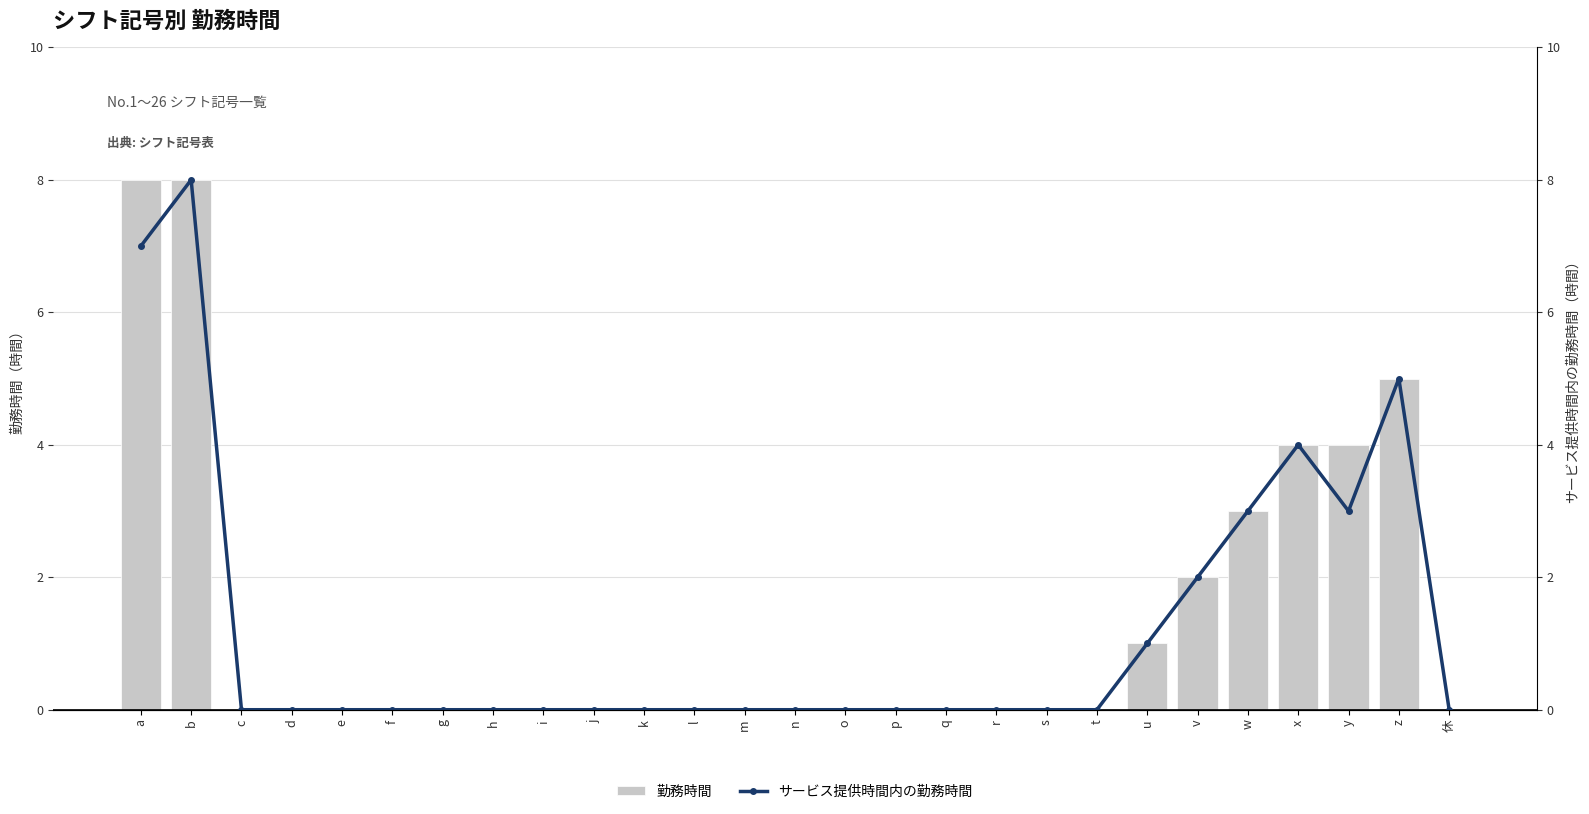

How many values in 勤務時間 are above zero?

8